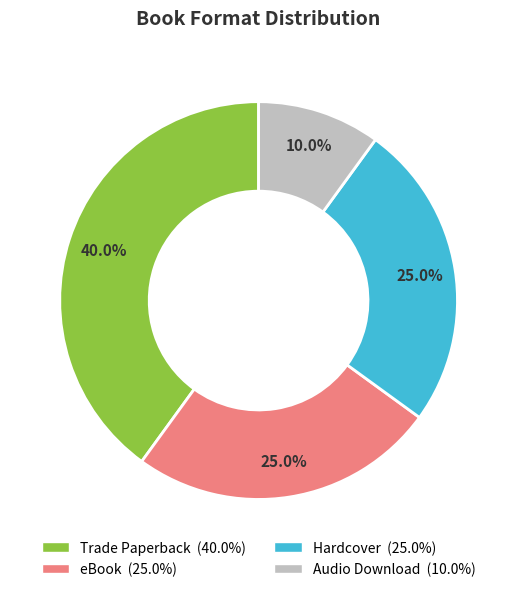

To the nearest percent, what percentage of the pie is Trade Paperback?

40%